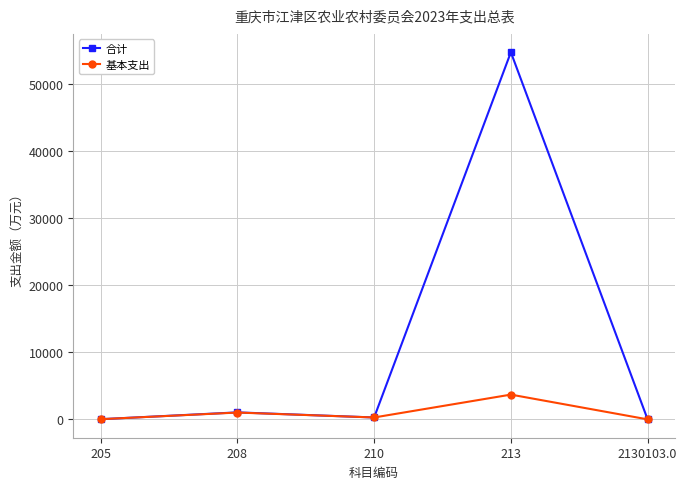

What is the highest value of the 基本支出 series?

3693.2